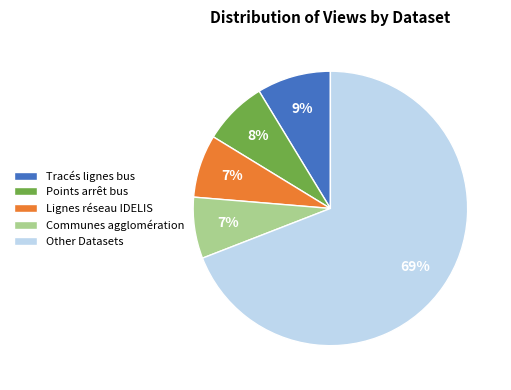

Which slice is the largest?

Other Datasets